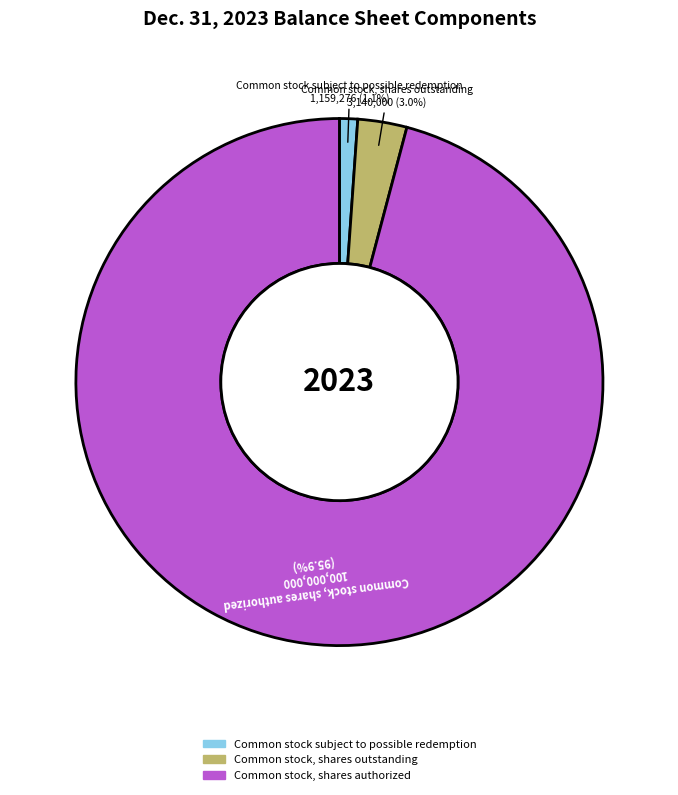

Does Common stock subject to possible redemption represent more than half of the total?

No